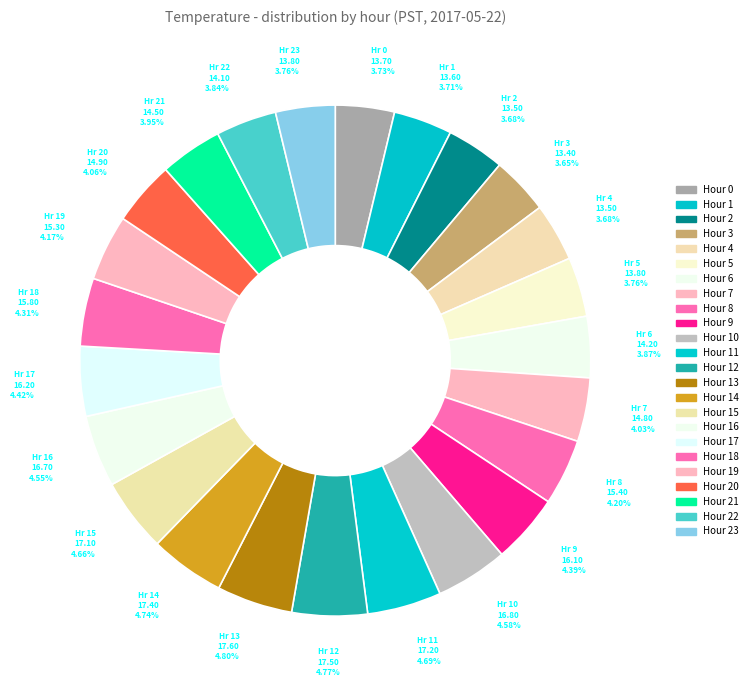

Count the number of slices in the pie.

24